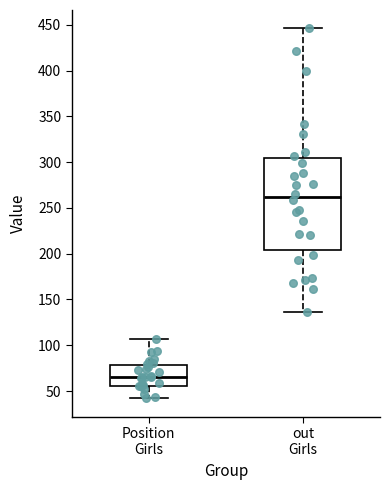

Reading left to right, read every box against the y-axis: the position of its median line, the range the box covers, and the ends of its whiskers. The values are not printed on the chart, so give them approximately, as read against the axis.

Position Girls: median 65, box 55 to 80, whiskers 40 to 105
out Girls: median 260, box 205 to 305, whiskers 135 to 445